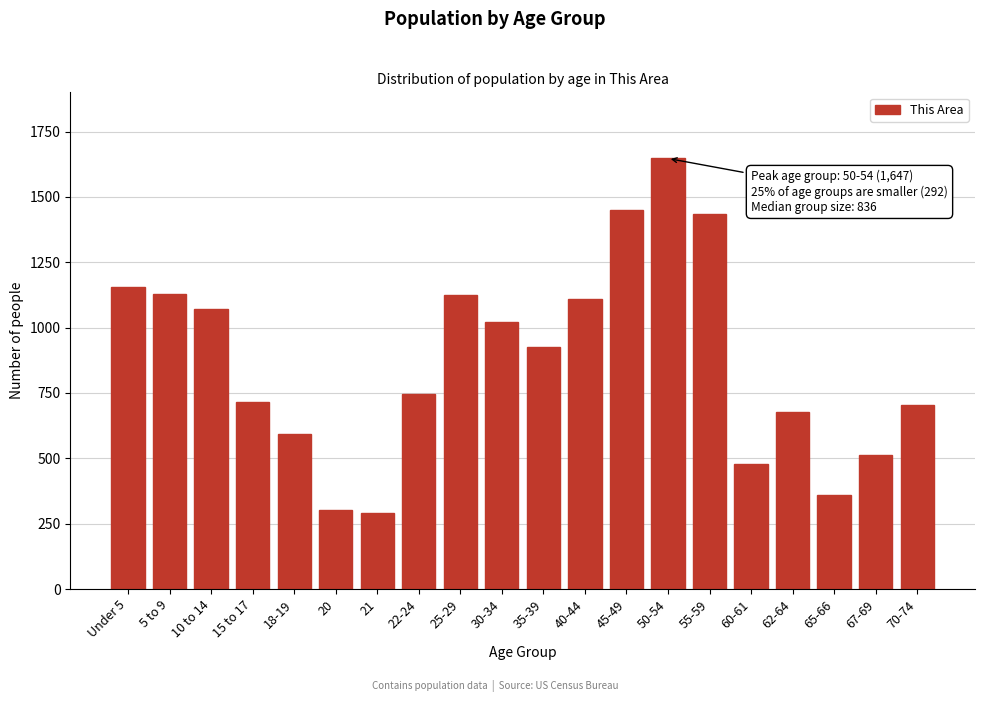

The value at 55-59 is 1435. True or false?

True